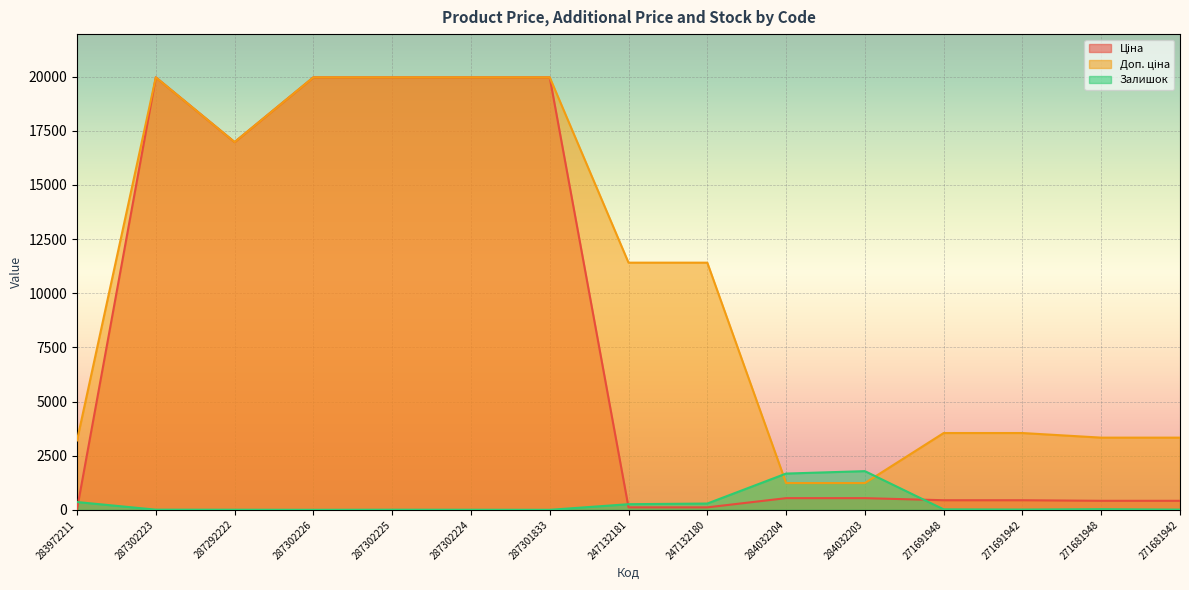

At which category does Ціна reach its first local peak?

287302223